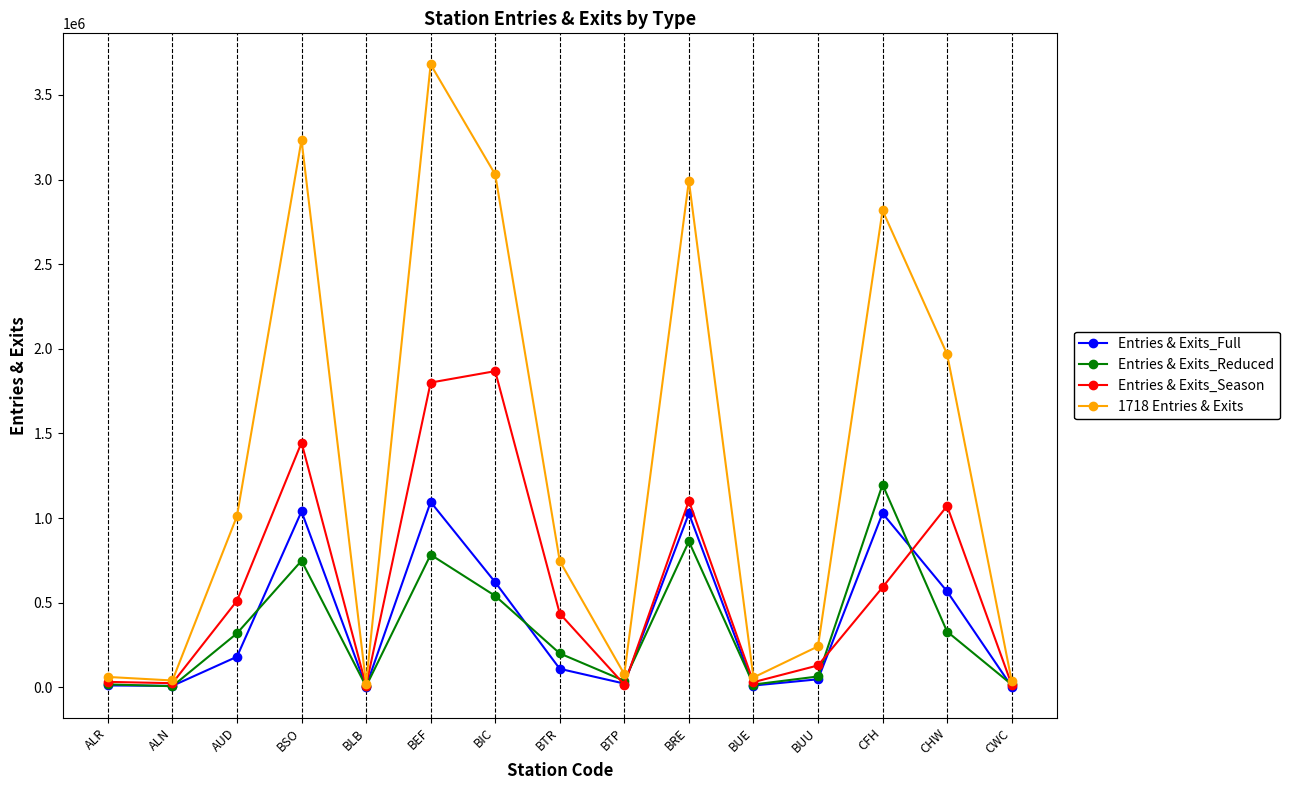

What is the highest value of the Entries & Exits_Season series?

1868218